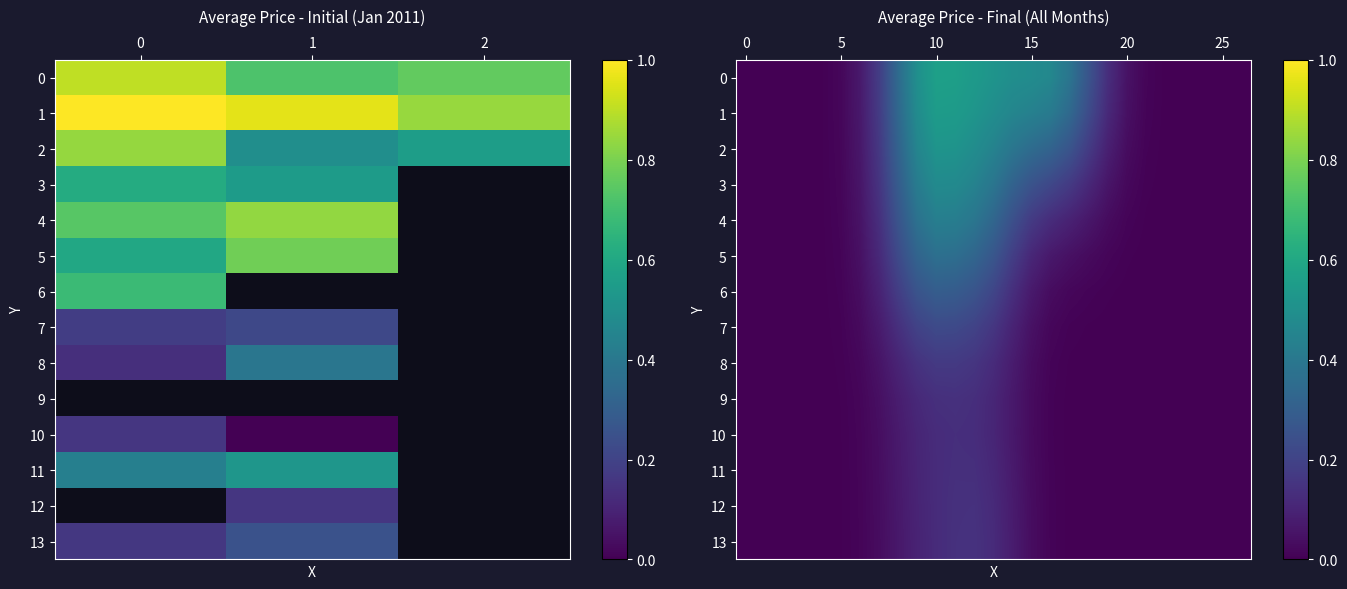

At how many categories does at least one series exceed 0?

23